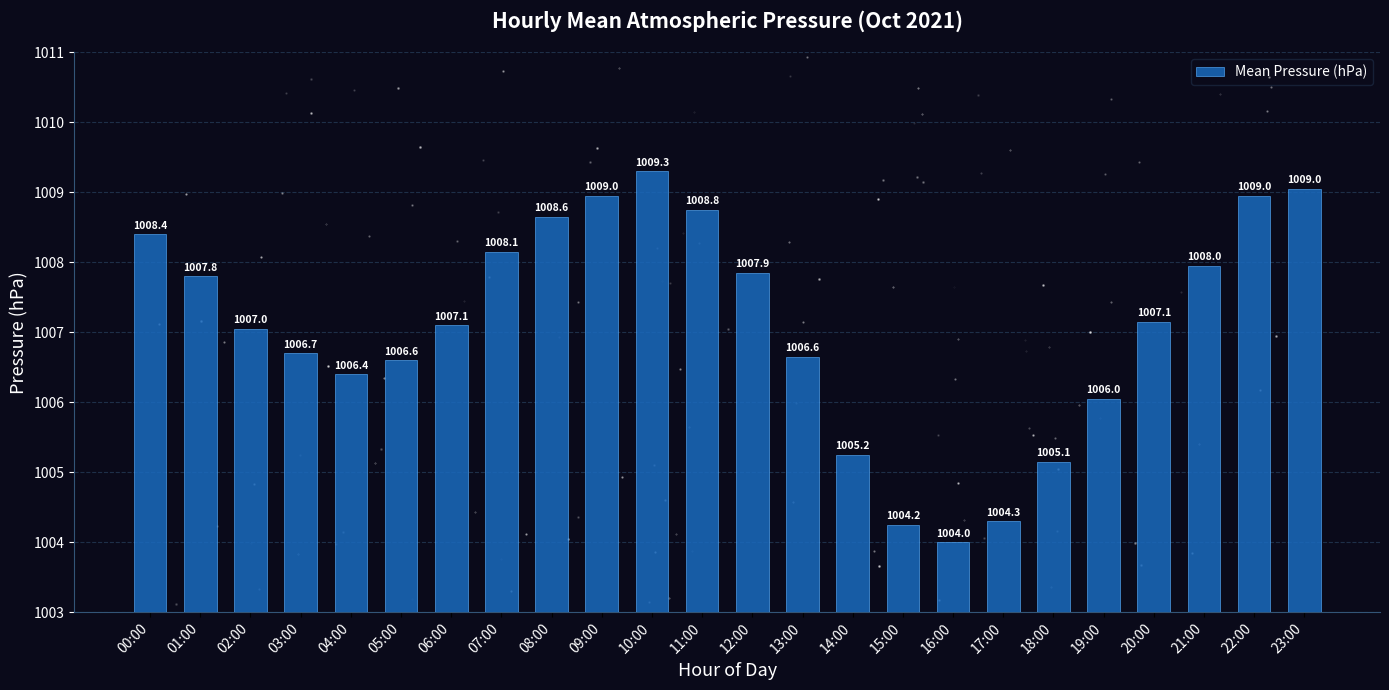

What is the average value?

1007.1